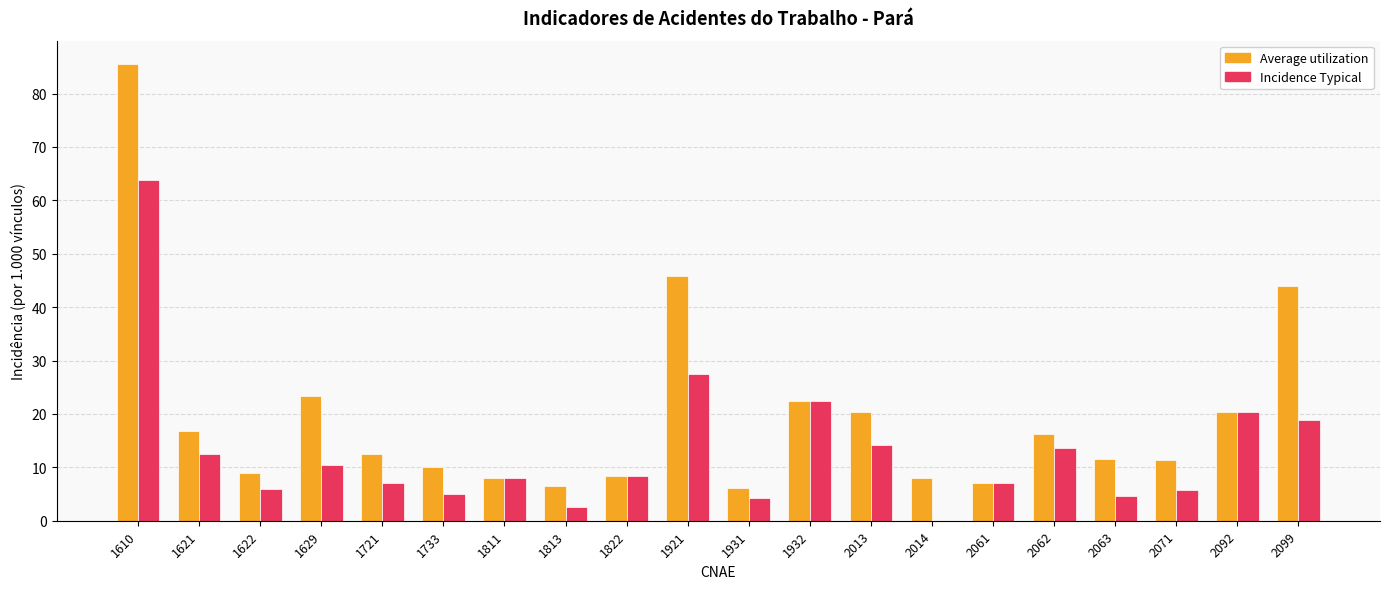

What is the greatest value displayed?

85.6